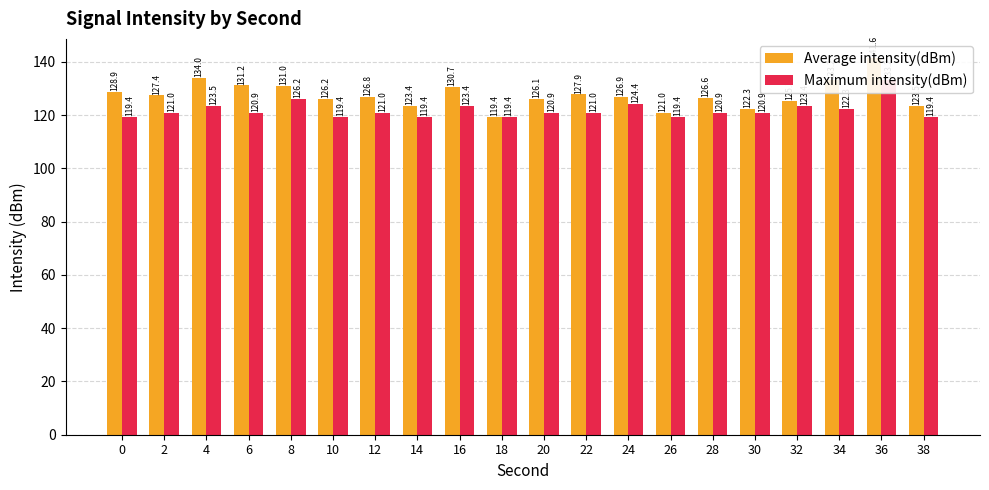

What is the highest value of the Average intensity(dBm) series?

141.6